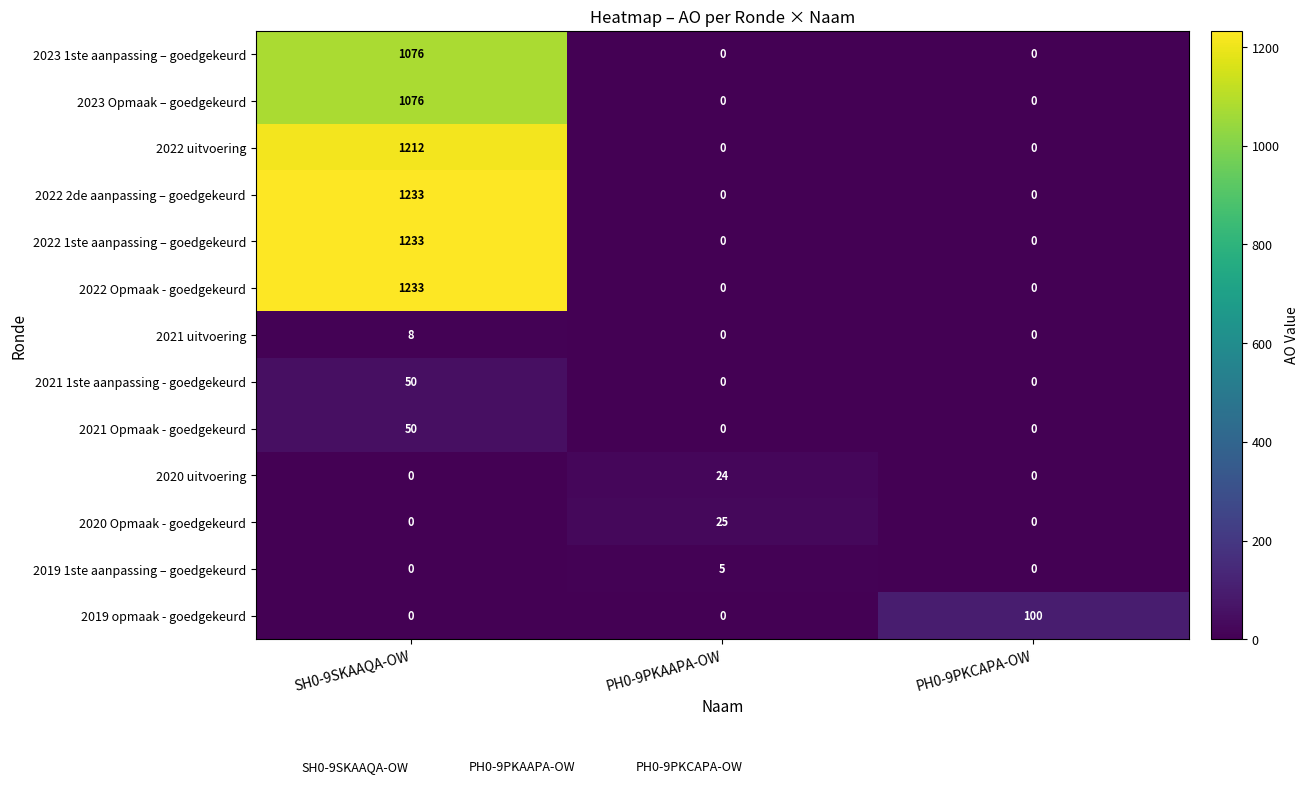

Is it true that 2021 uitvoering equals 0 at PH0-9PKCAPA-OW?

True